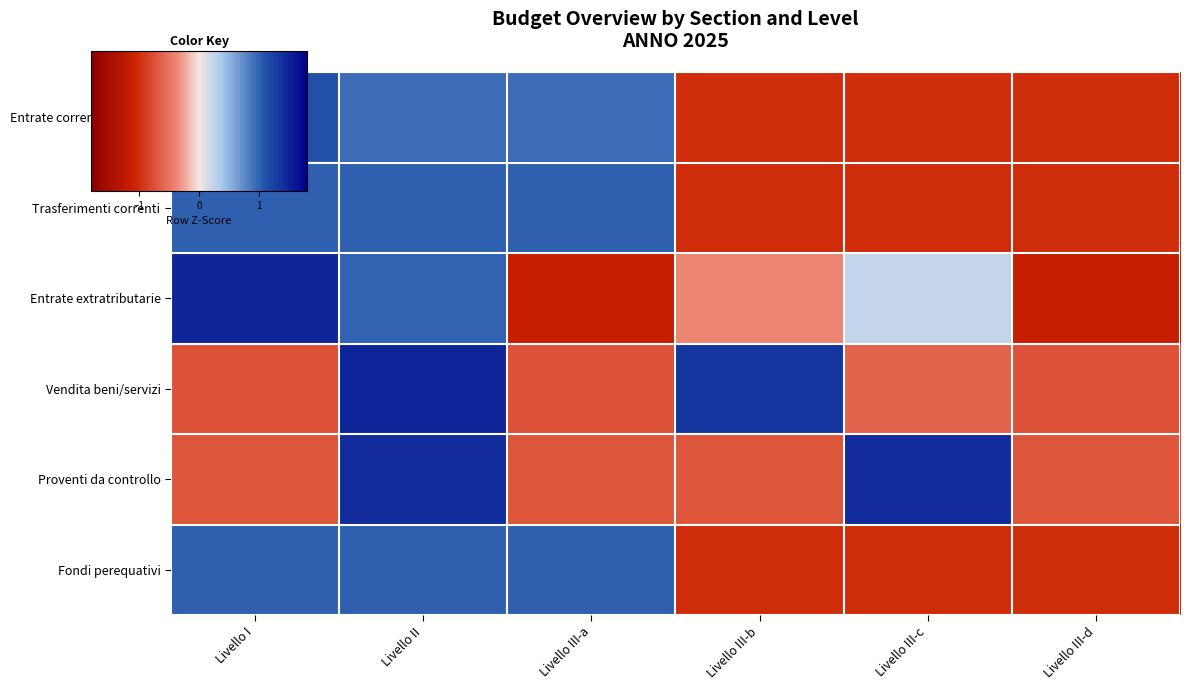

Rank the series at Livello III-b from lowest to highest value.

Trasferimenti correnti, Fondi perequativi, Entrate correnti tributaria, Proventi da controllo, Entrate extratributarie, Vendita beni/servizi